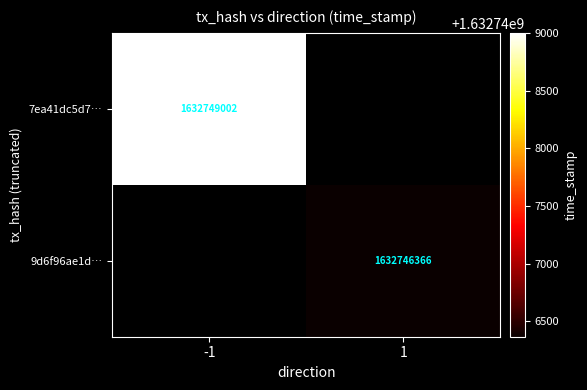

True or false: 7ea41dc5d7… has a value of 730586036 at -1.

False